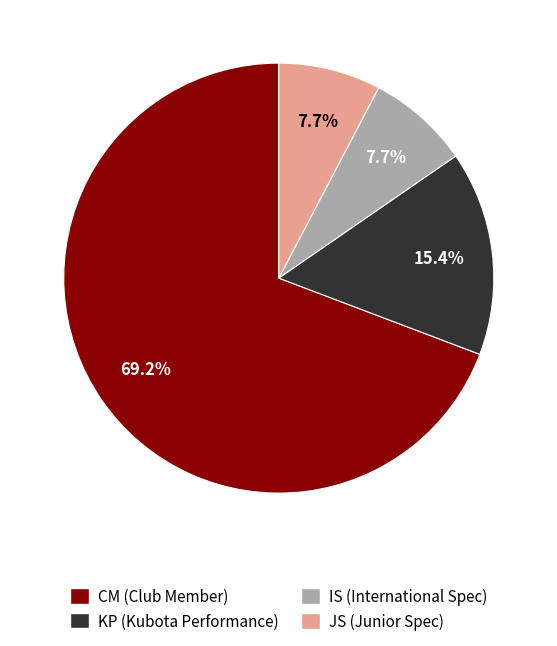

What percentage is the KP slice, to the nearest percent?

15%